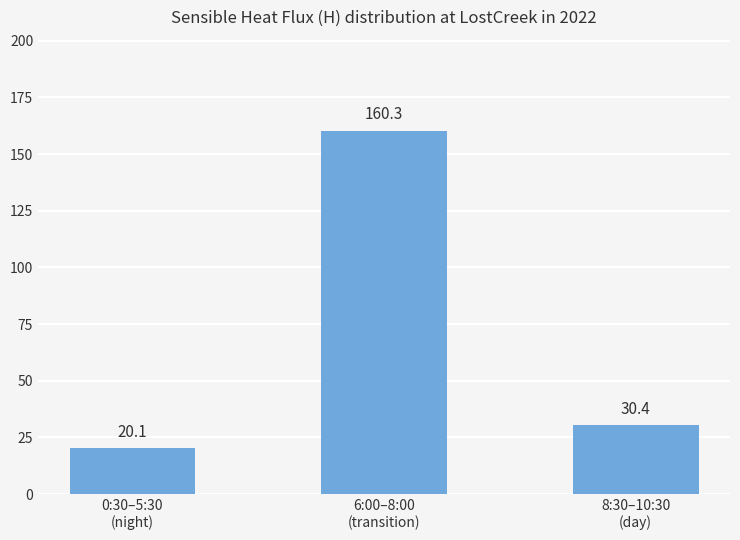

True or false: the data shows 261.9 at 6:00–8:00
(transition).

False